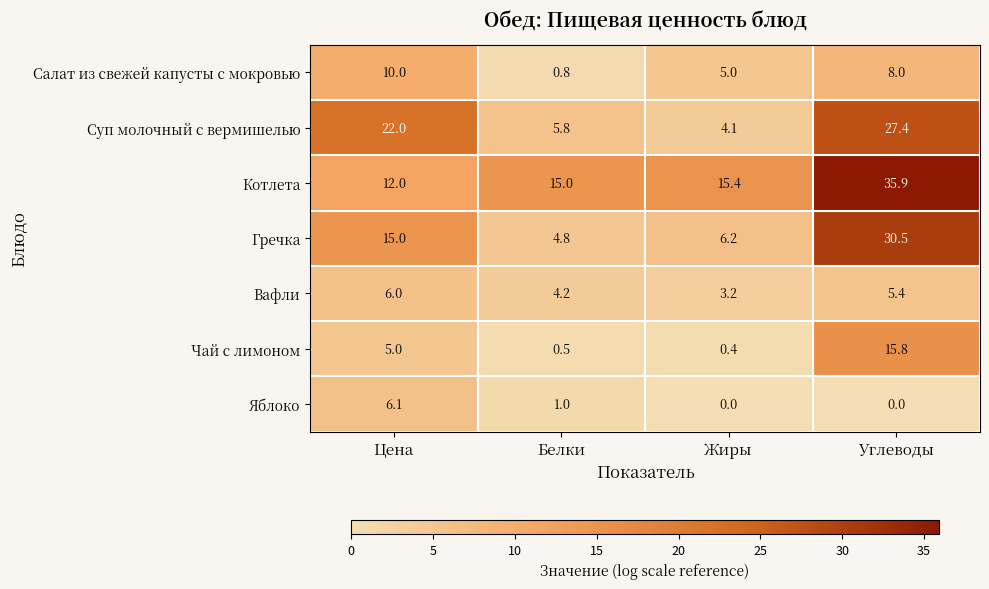

Reading right to left, transcribe all the data shown in this chart.

Салат из свежей капусты с мокровью: Углеводы=8.0	Жиры=5.0	Белки=0.8	Цена=10.0
Суп молочный с вермишелью: Углеводы=27.4	Жиры=4.1	Белки=5.8	Цена=22.0
Котлета: Углеводы=35.9	Жиры=15.4	Белки=15.0	Цена=12.0
Гречка: Углеводы=30.5	Жиры=6.2	Белки=4.8	Цена=15.0
Вафли: Углеводы=5.4	Жиры=3.2	Белки=4.2	Цена=6.0
Чай с лимоном: Углеводы=15.8	Жиры=0.4	Белки=0.5	Цена=5.0
Яблоко: Углеводы=0.0	Жиры=0.0	Белки=1.0	Цена=6.1